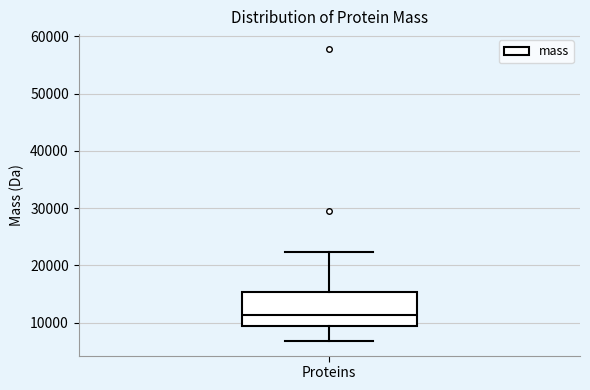

Read this box plot against the y-axis: the position of the median line, the range covered by the box, and the ends of both whiskers. The values are not printed on the chart, so give them approximately, as read against the axis.

median 11000, box 9000 to 15000, whiskers 7000 to 22000